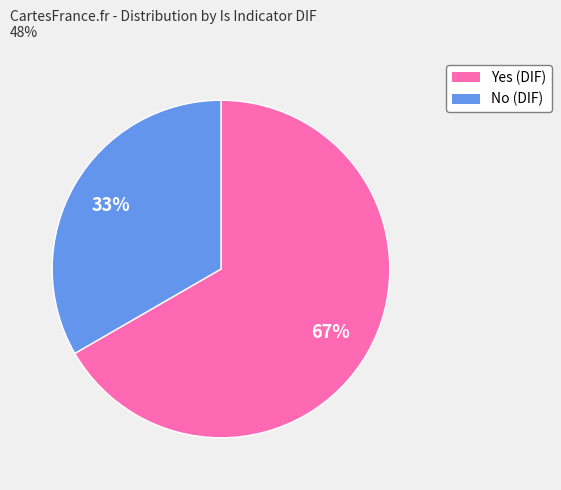

Which has a higher value, Yes or No?

Yes